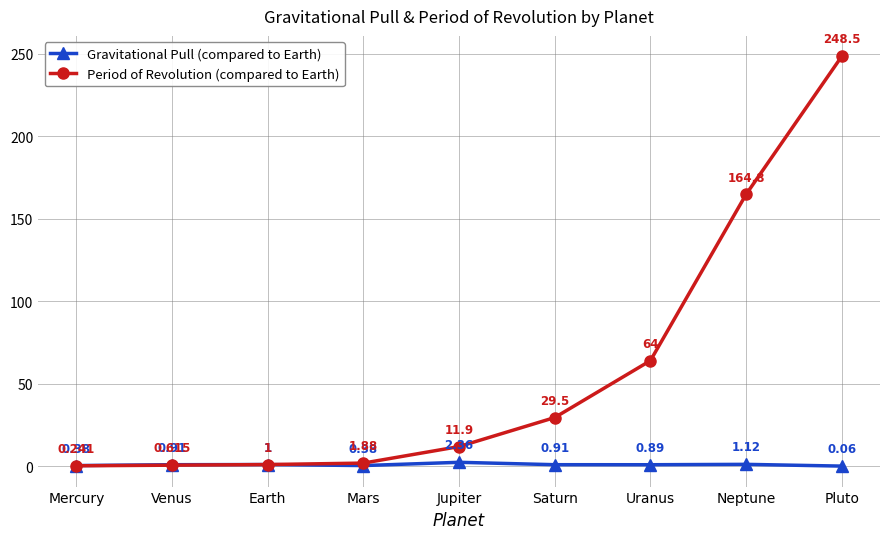

True or false: Gravitational Pull (compared to Earth) has more than 0 points higher than both neighbors.

True